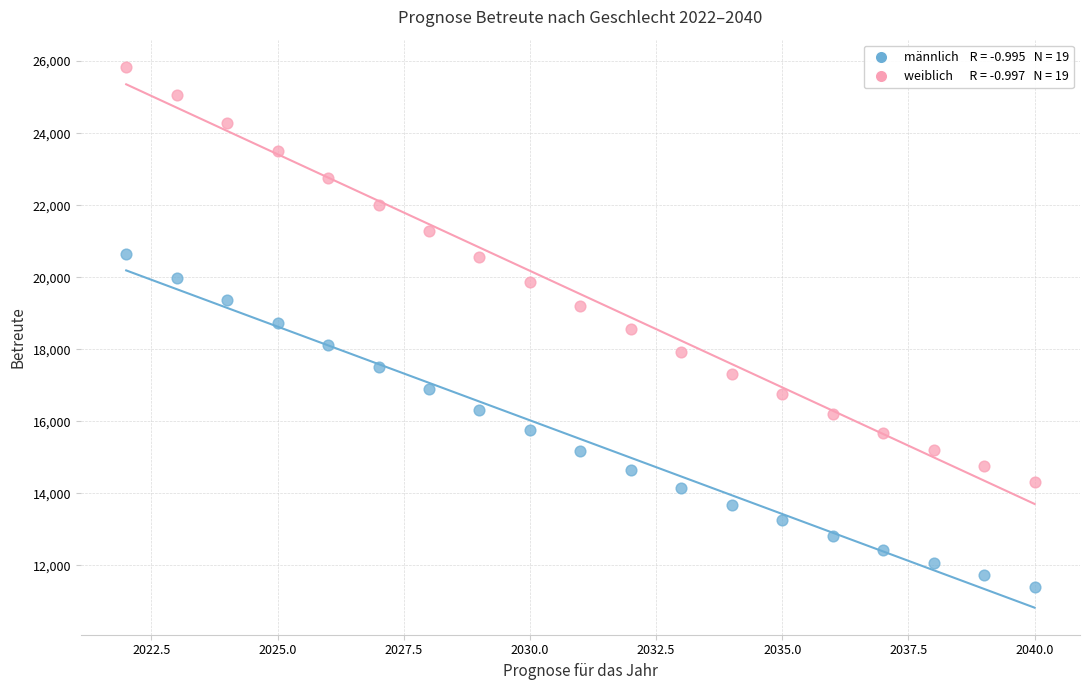

Across all data points, what is the range of X values (max minus min)?

18.0